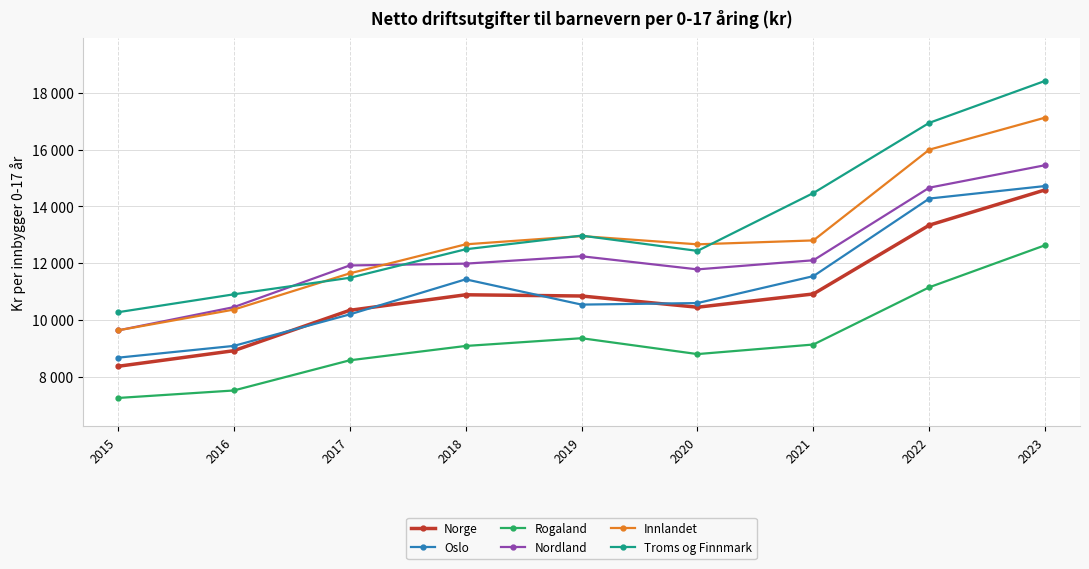

Reading right to left, what are all the values shown in this chart?

Norge: 2023=14586	2022=13343	2021=10919	2020=10452	2019=10847	2018=10890	2017=10343	2016=8920	2015=8370
Oslo: 2023=14721	2022=14280	2021=11547	2020=10598	2019=10544	2018=11434	2017=10199	2016=9089	2015=8674
Rogaland: 2023=12637	2022=11155	2021=9138	2020=8801	2019=9360	2018=9087	2017=8582	2016=7519	2015=7255
Nordland: 2023=15455	2022=14663	2021=12106	2020=11785	2019=12247	2018=11987	2017=11923	2016=10455	2015=9634
Innlandet: 2023=17131	2022=16002	2021=12805	2020=12667	2019=12958	2018=12667	2017=11644	2016=10368	2015=9636
Troms og Finnmark: 2023=18426	2022=16947	2021=14475	2020=12436	2019=12974	2018=12493	2017=11488	2016=10906	2015=10275